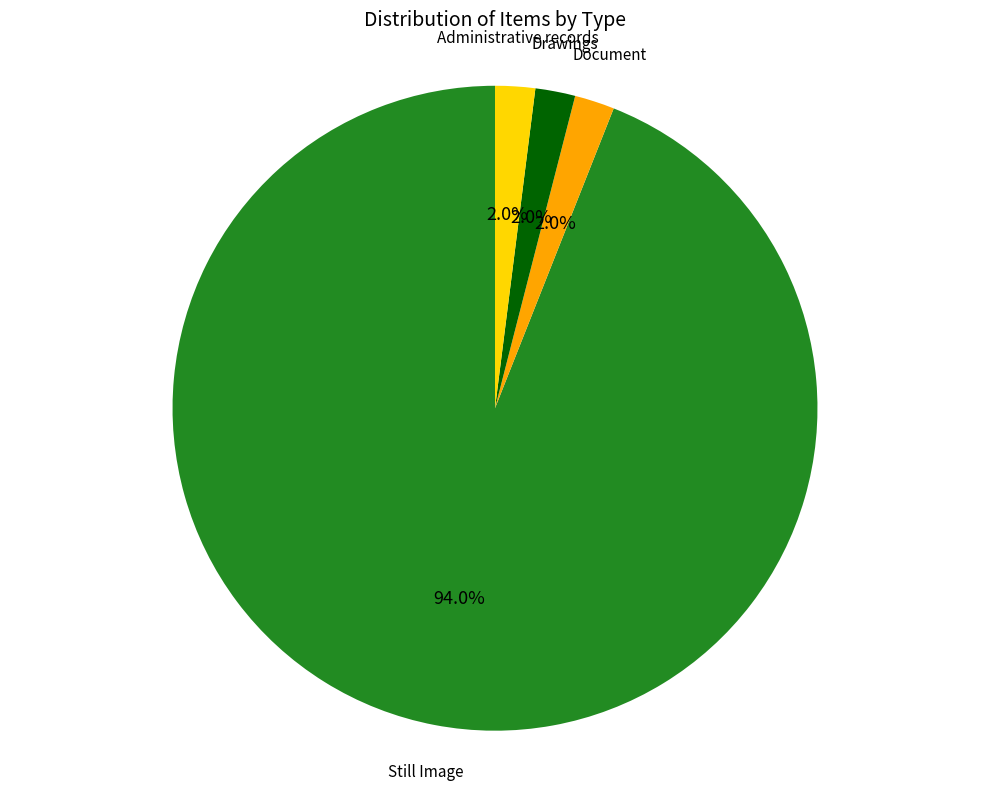

Does any single category account for the majority?

Yes